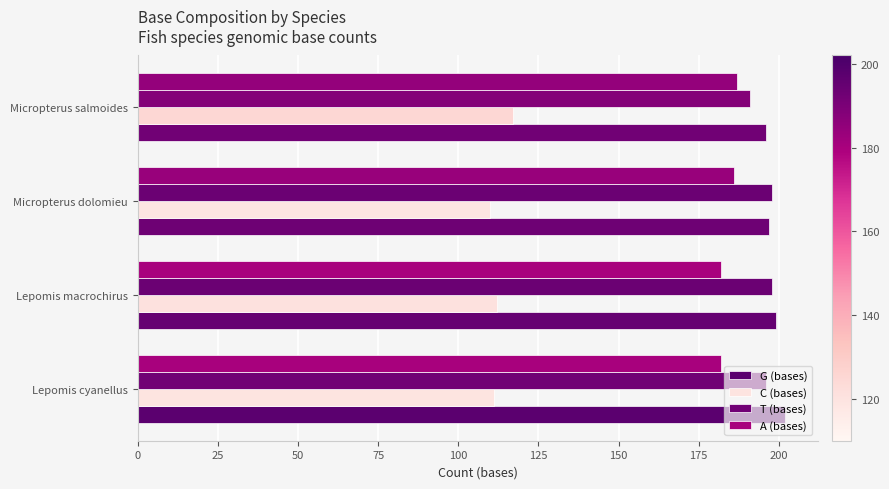

Count the number of data series in this chart.

4